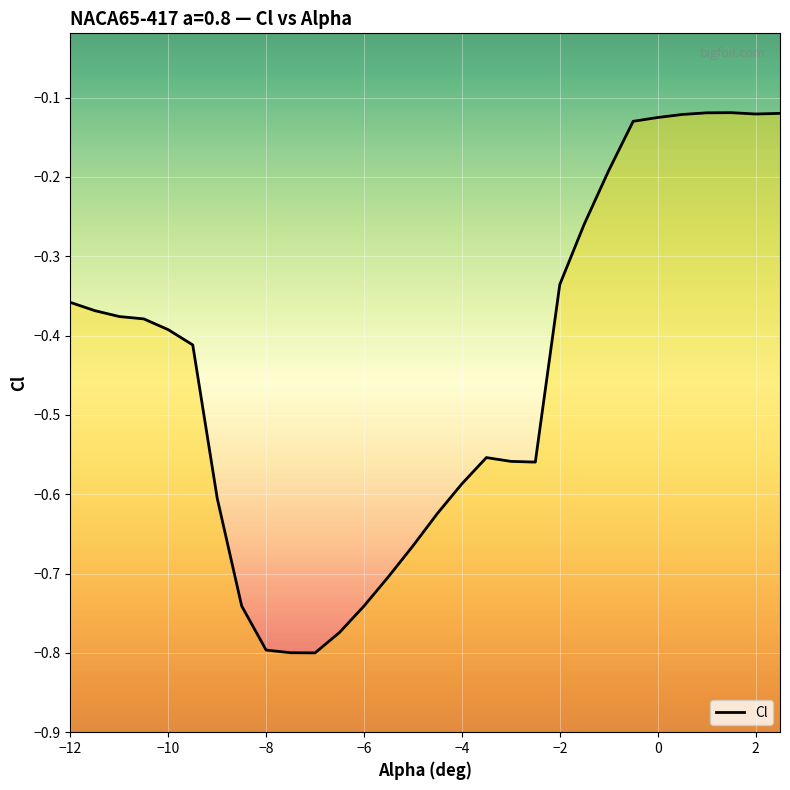

Where is the first local maximum?

-3.5